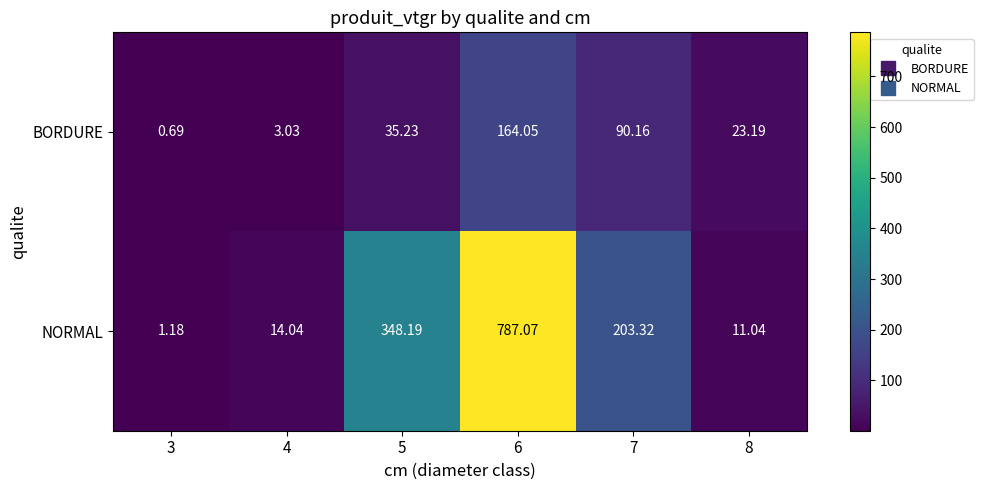

Between 5 and 6, which series saw the biggest shift?

NORMAL